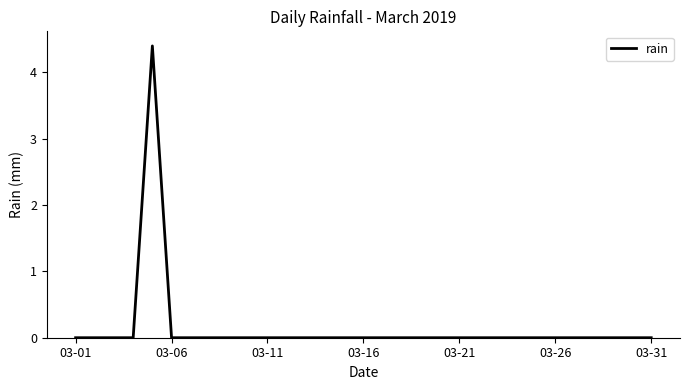

Does the chart have visible grid lines?

No